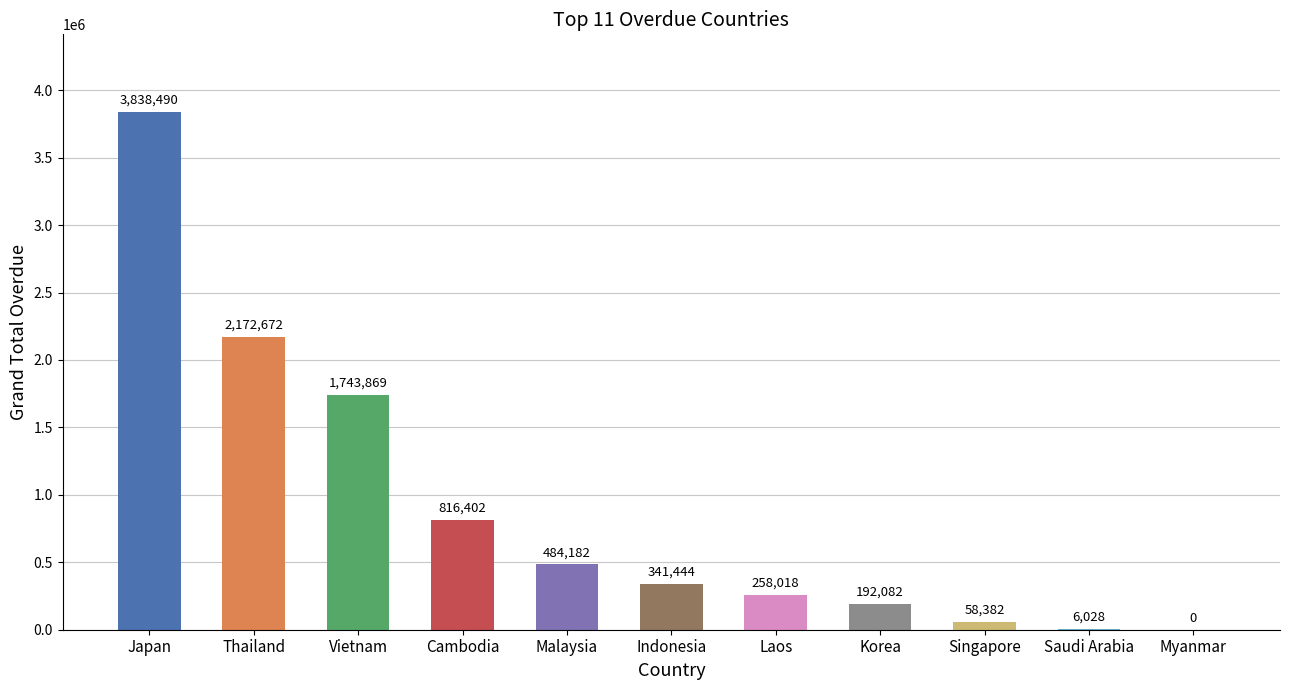

Between Malaysia and Laos, which is larger?

Malaysia